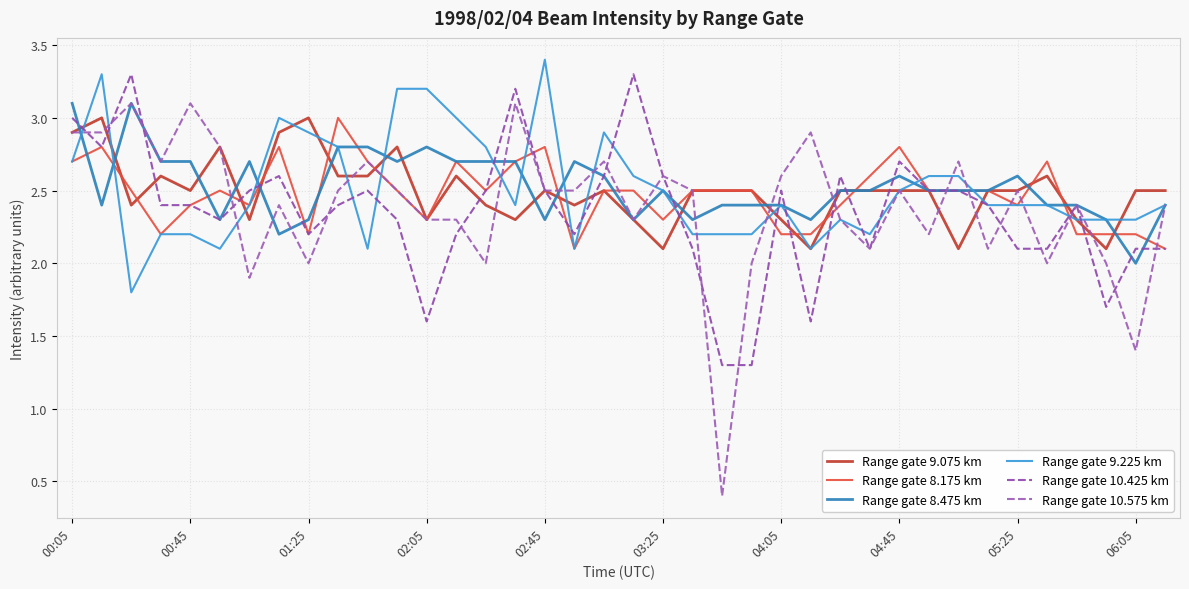

What is the minimum value for Range gate 10.575 km?

0.4